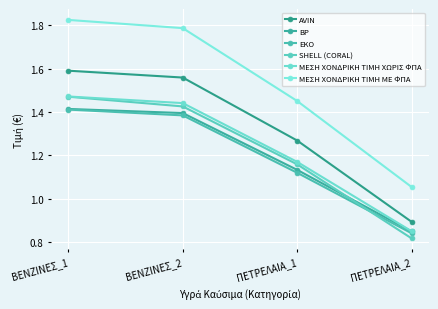

Where does the AVIN series first go above 1?

ΒΕΝΖΙΝΕΣ_1